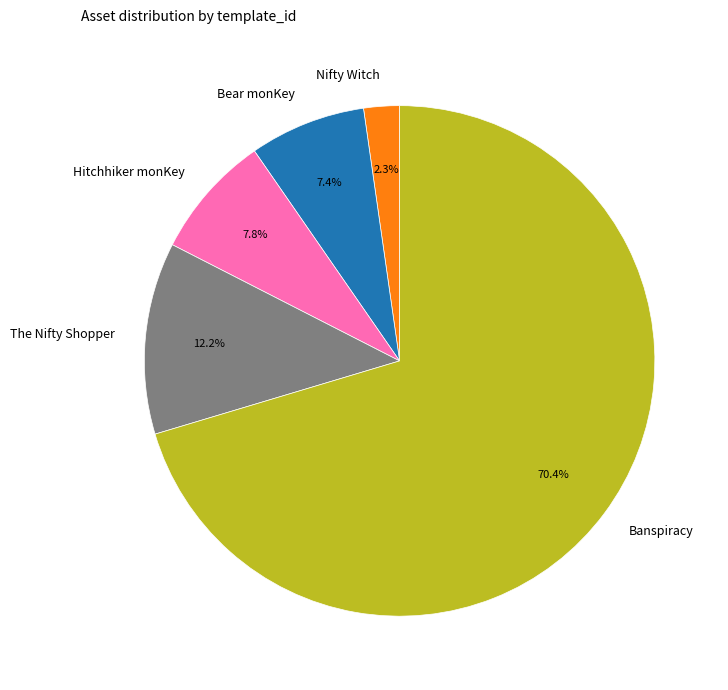

How many segments does this pie chart have?

5